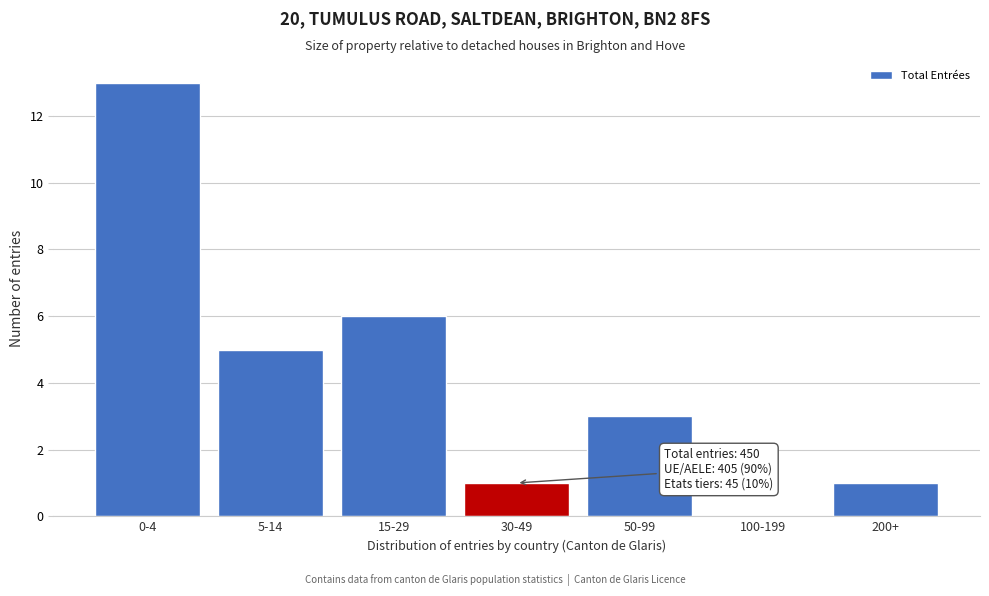

Reading left to right, what are all the values shown in this chart?

0-4=13	5-14=5	15-29=6	30-49=1	50-99=3	100-199=0	200+=1